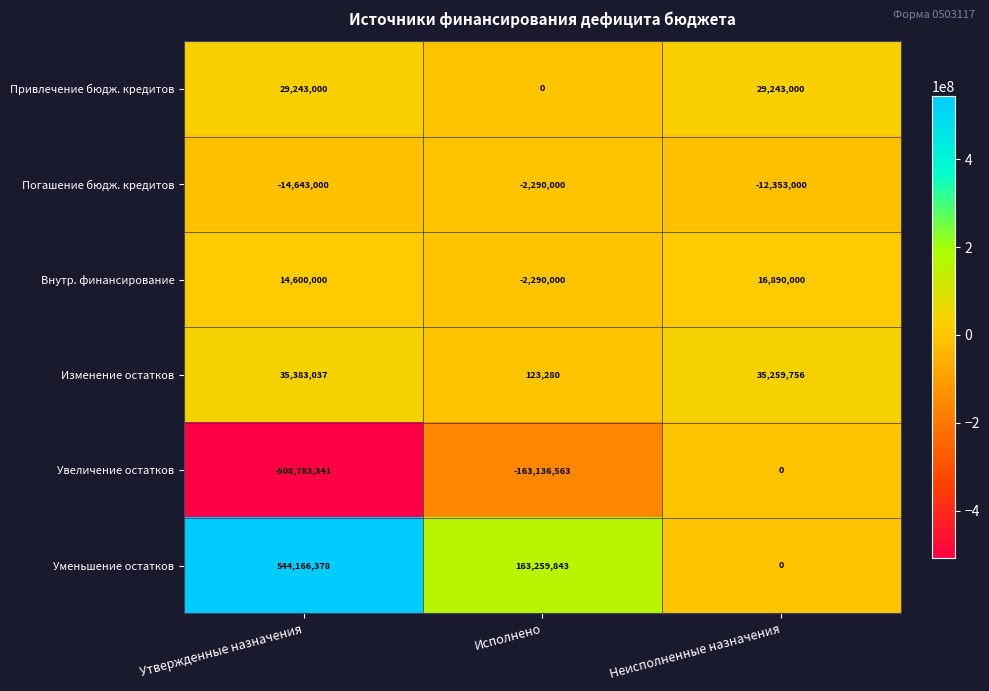

Reading right to left, extract all data points from this chart.

Привлечение бюдж. кредитов: 29243000	0	29243000
Погашение бюдж. кредитов: -12353000	-2290000	-14643000
Внутр. финансирование: 16890000	-2290000	14600000
Изменение остатков: 35259756	123280	35383037
Увеличение остатков: 0	-163136563	-508783341
Уменьшение остатков: 0	163259843	544166378